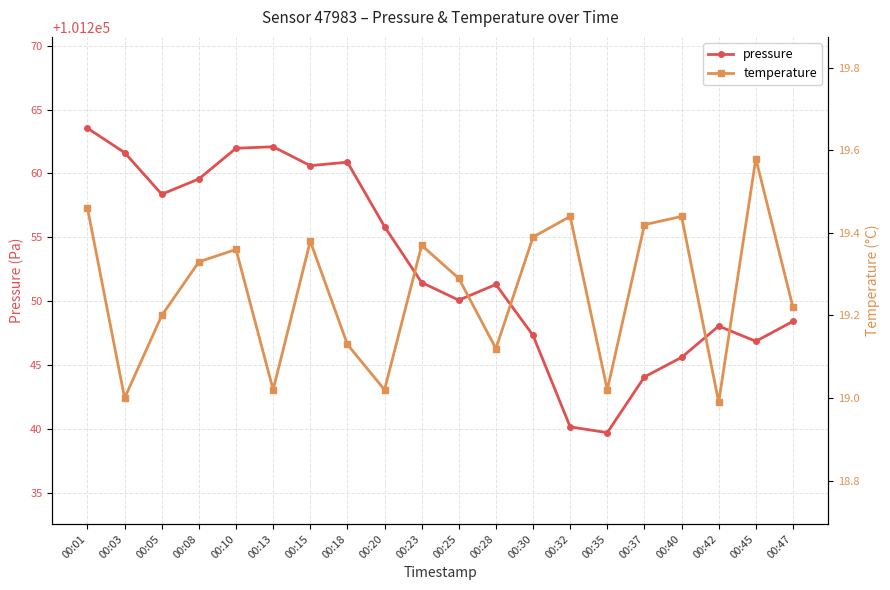

What is the minimum value for temperature?

19.0